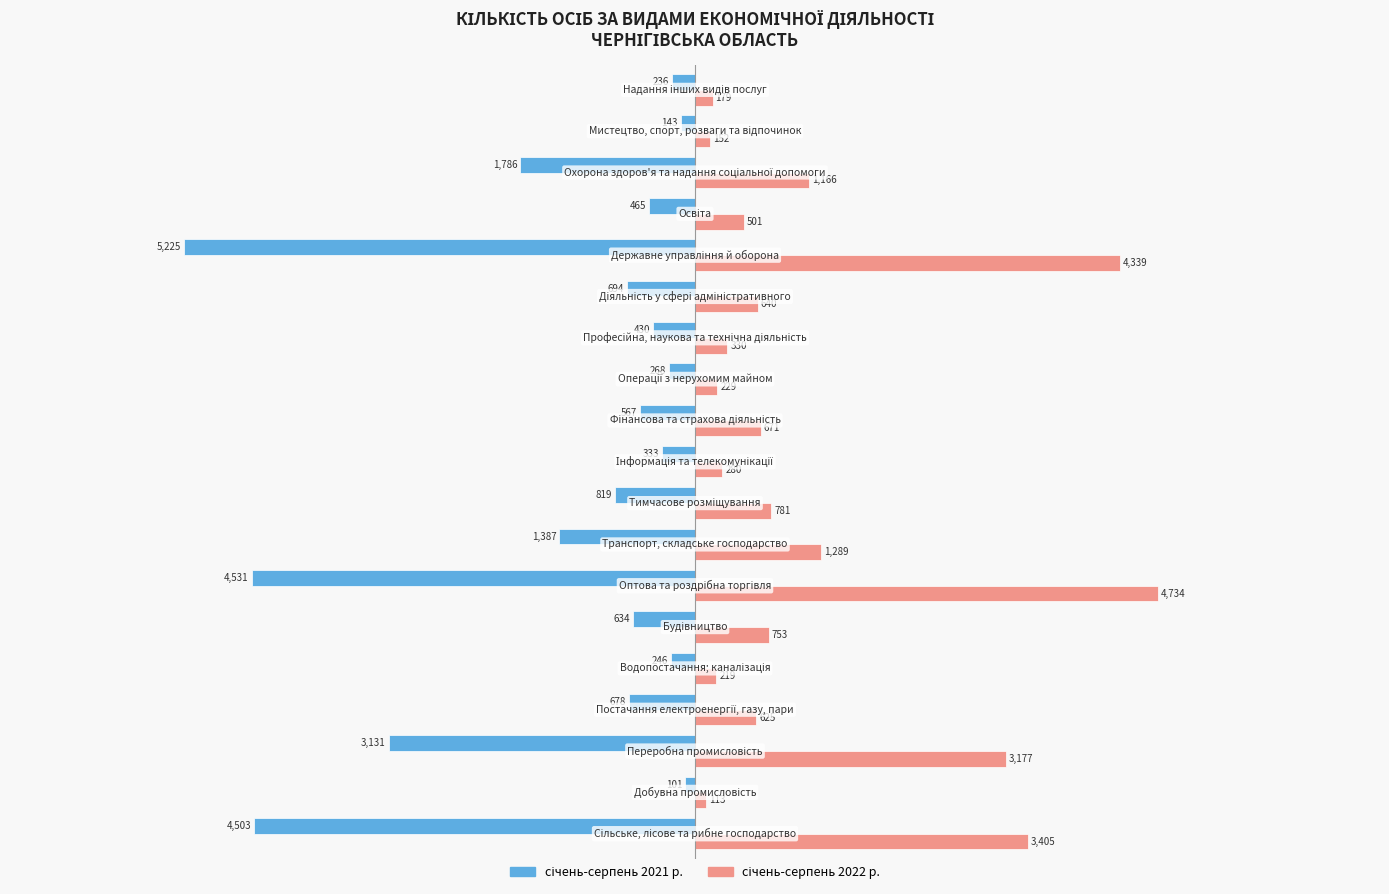

What is the greatest value displayed?

4734